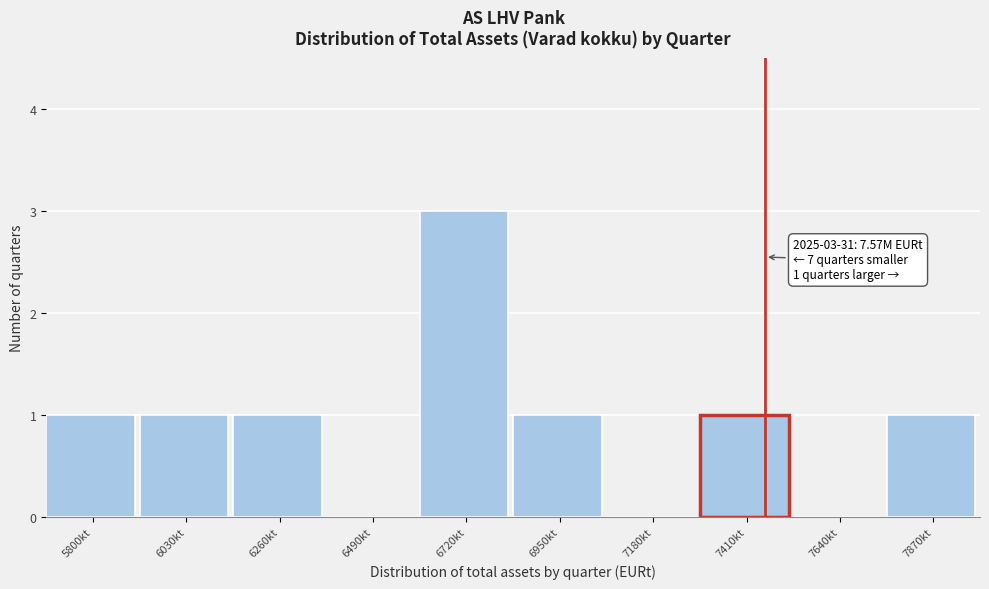

Reading left to right, extract all data points from this chart.

5800kt=1	6030kt=1	6260kt=1	6490kt=0	6720kt=3	6950kt=1	7180kt=0	7410kt=1	7640kt=0	7870kt=1